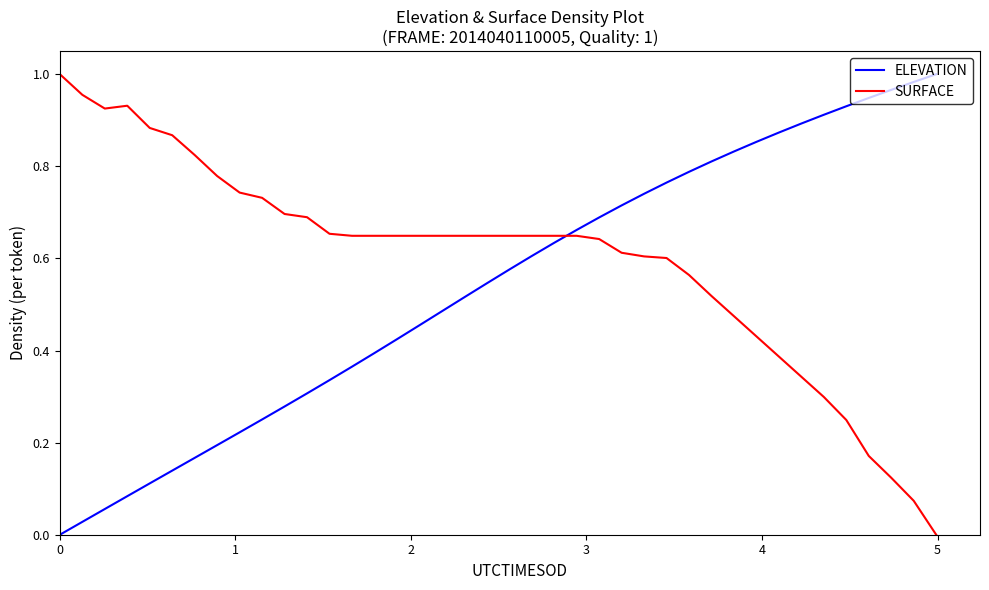

True or false: SURFACE and ELEVATION cross at least once.

True